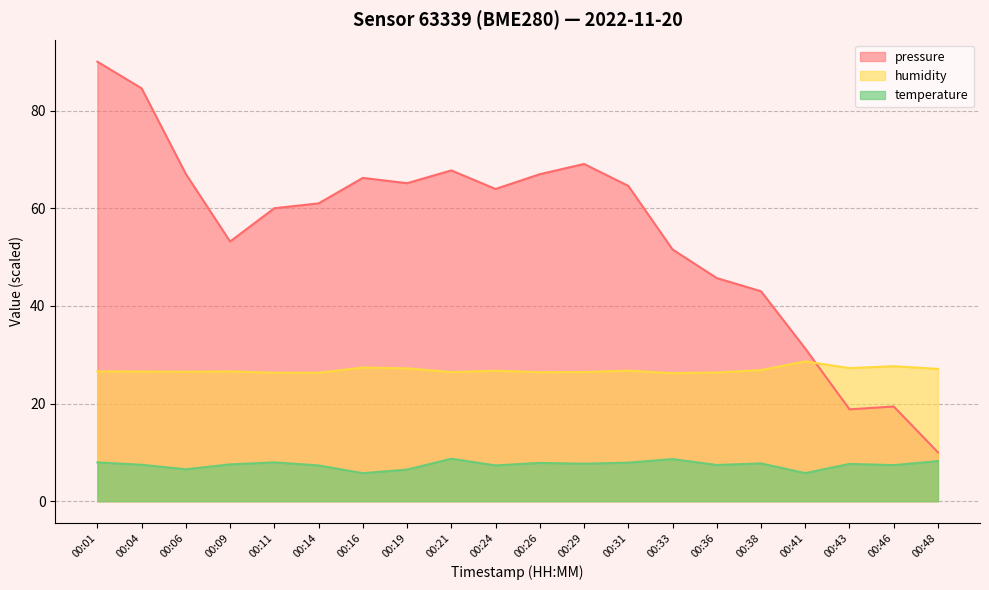

What are all the series names shown in the legend?

pressure, humidity, temperature